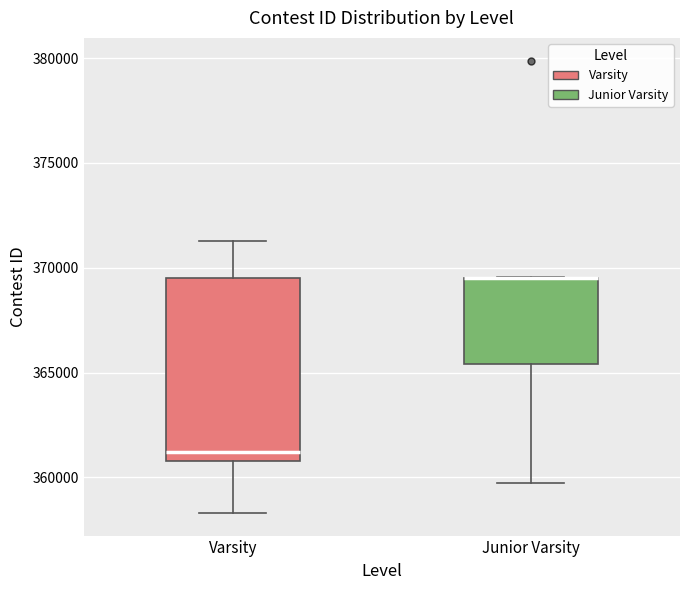

Which box is the tallest, from its lower edge to its upper edge?

Varsity